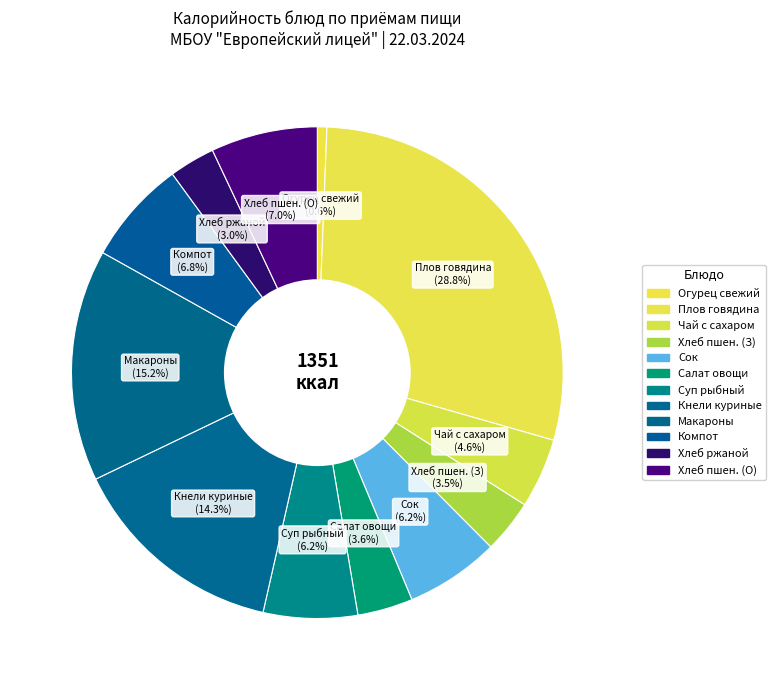

Count the number of slices in the pie.

12